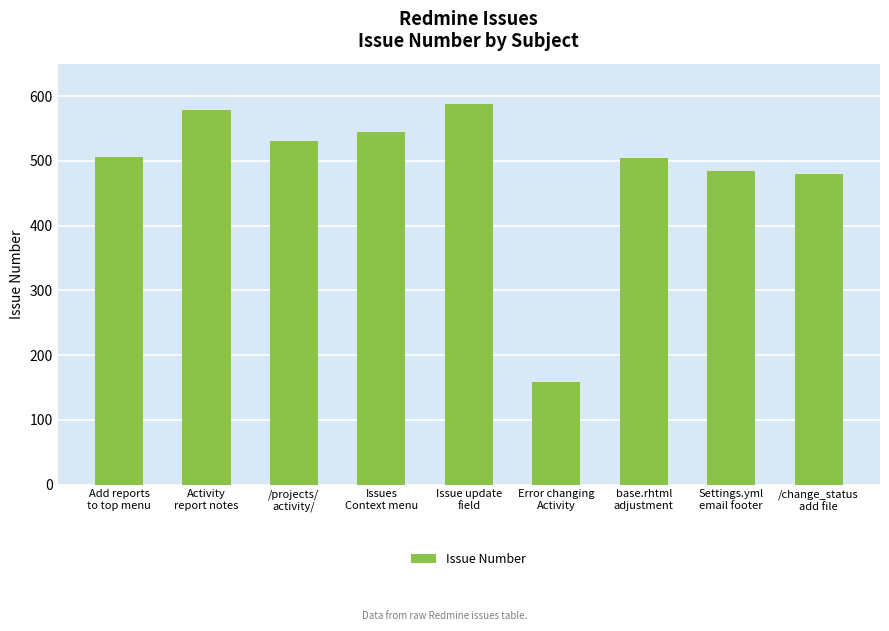

What is the label of the 6th bar from the right?

Issues
Context menu